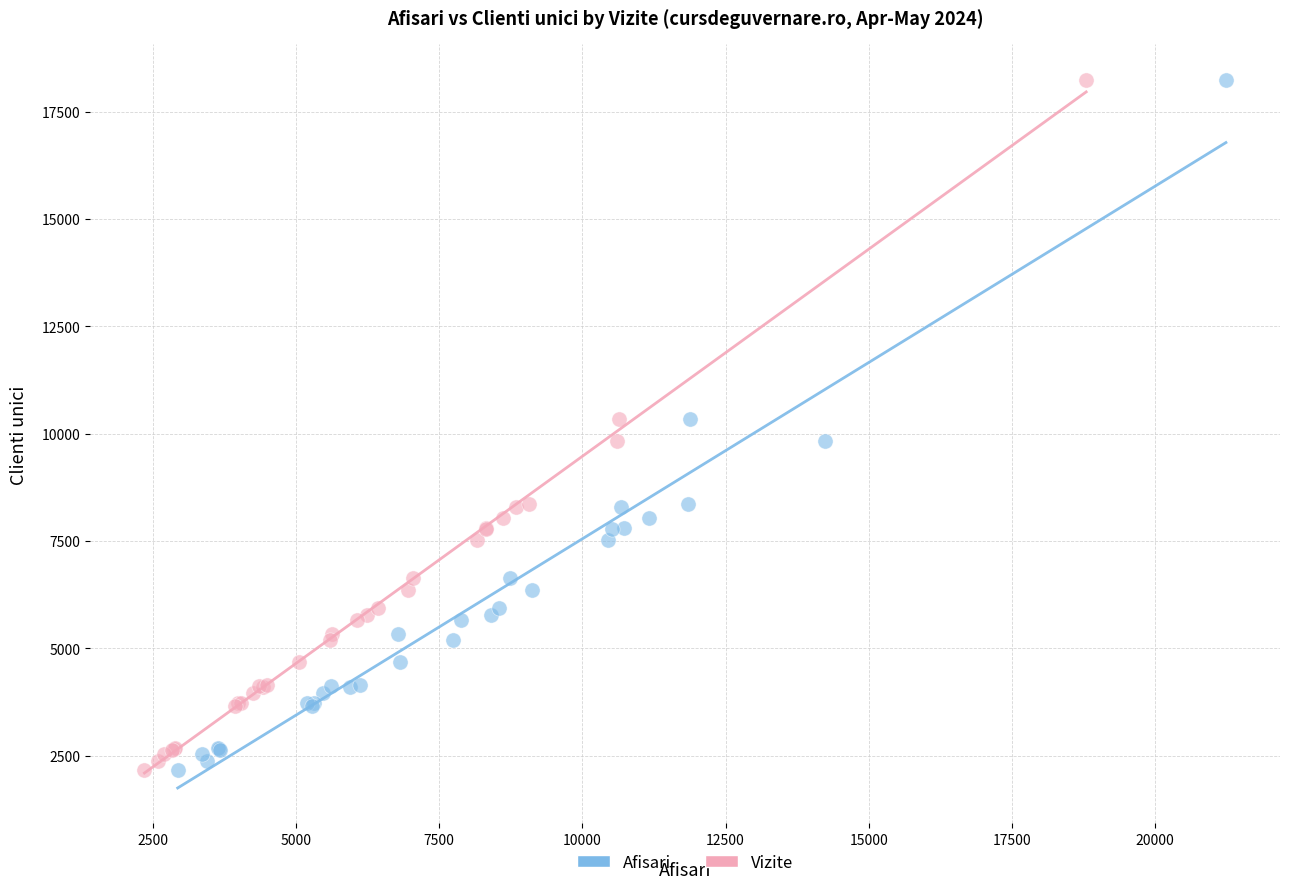

What are all the series names shown in the legend?

Afisari, Vizite